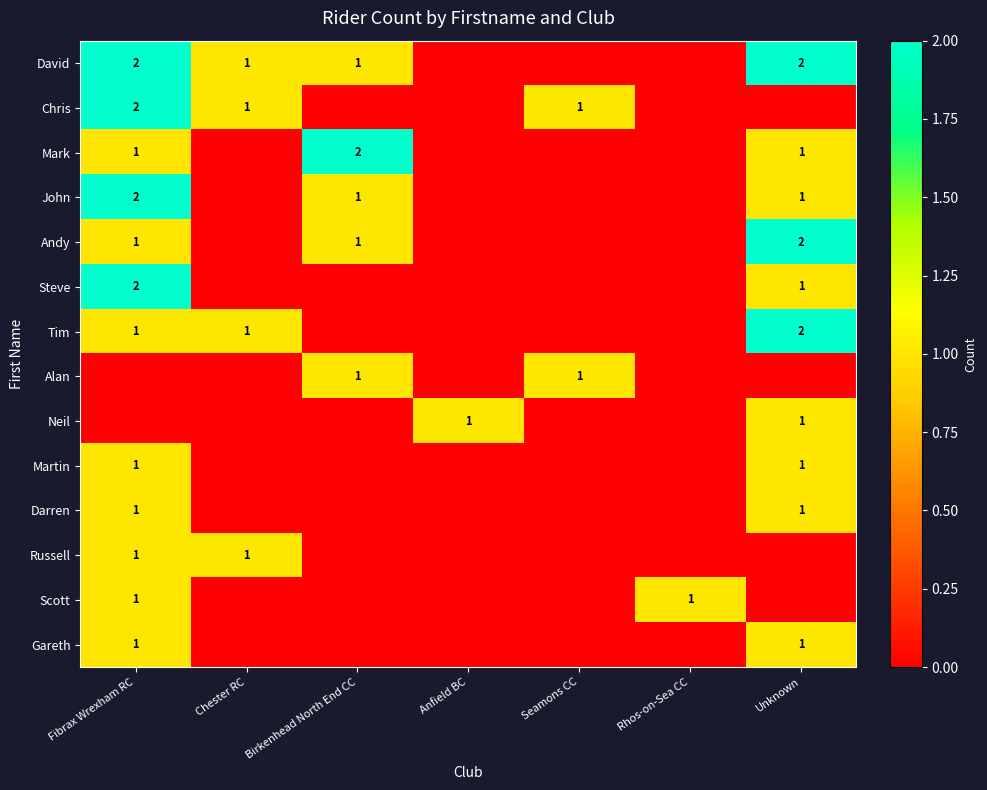

What is the total value across all series at Fibrax Wrexham RC?

16